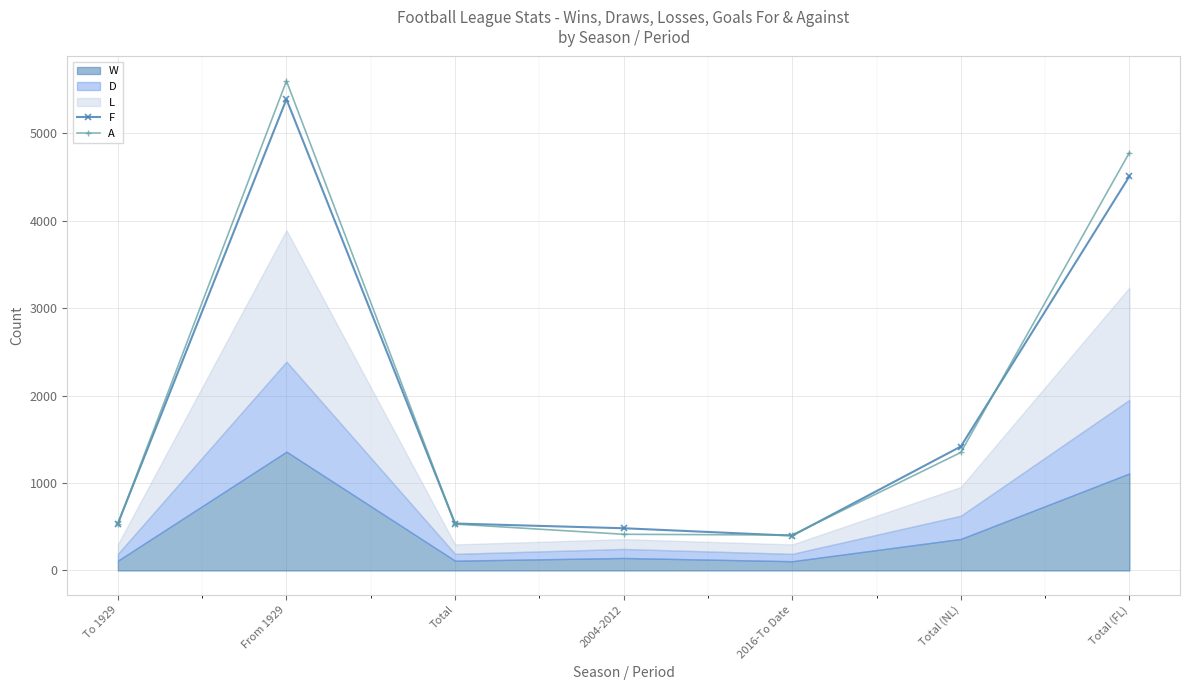

True or false: F and A intersect in this chart.

True